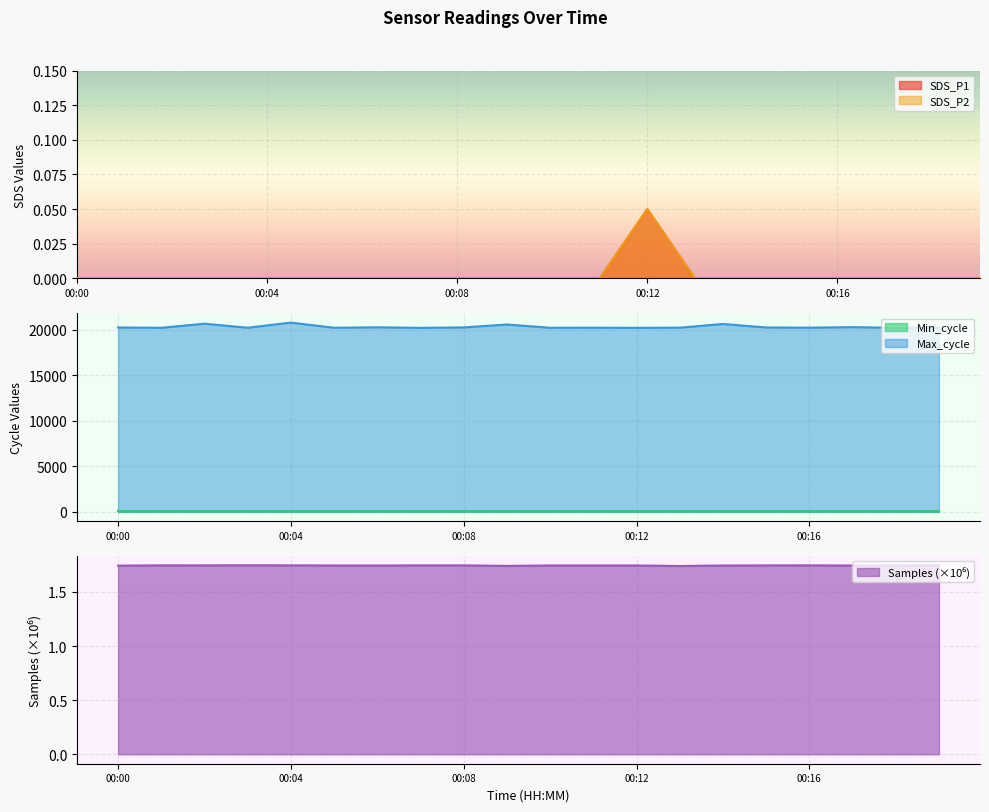

Which series has the largest total across all categories?

Max_cycle